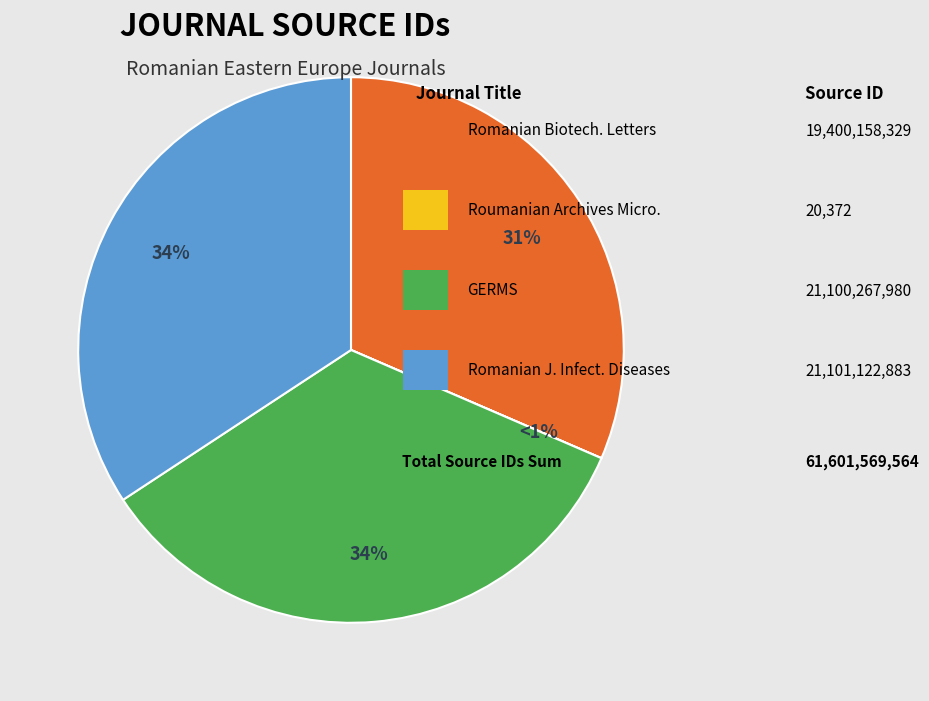

True or false: Romanian Journal of Infectious Diseases accounts for 28% of the total.

False